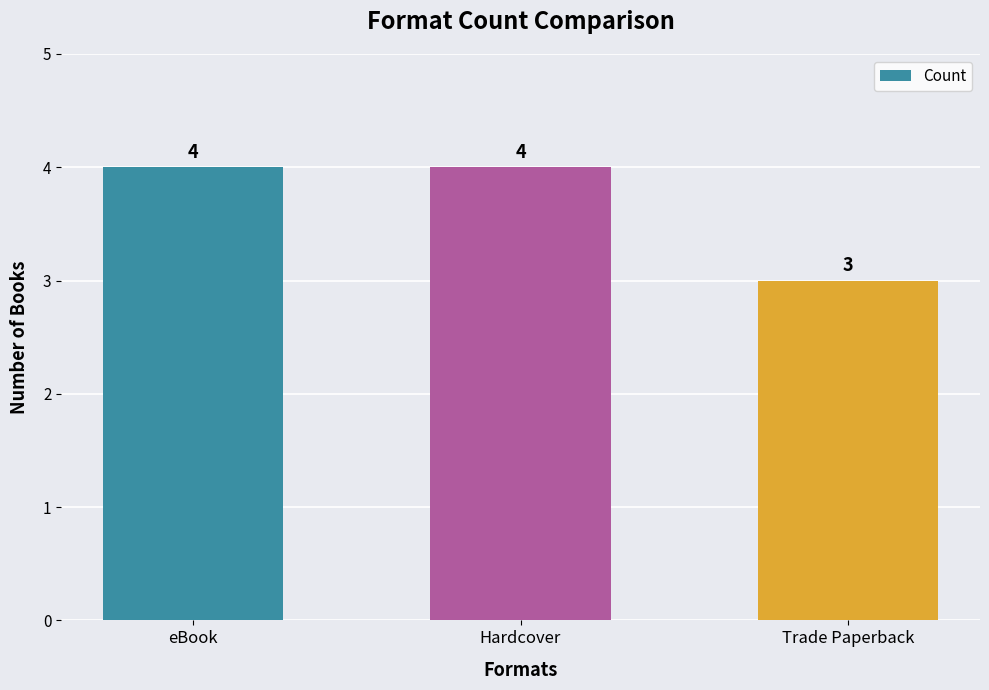

How many bars are there in total?

3